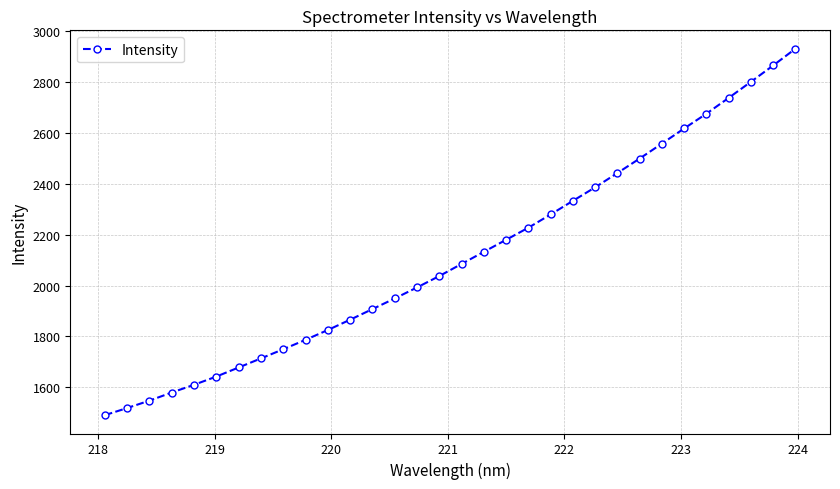

True or false: there are more than 2 points higher than both neighbors.

False